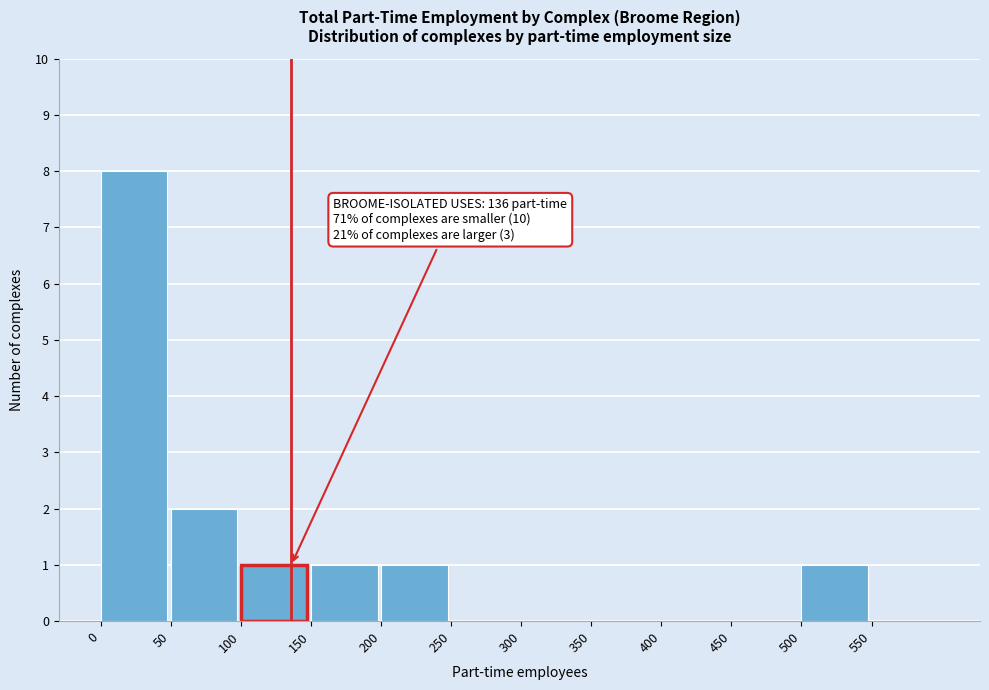

Which range on the x-axis has the tallest bar?

0 to 50